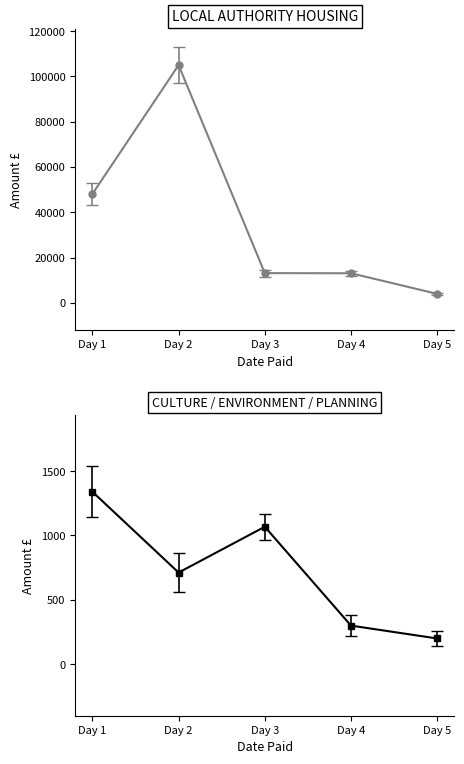

True or false: CULTURE / ENVIRONMENT / PLANNING and LOCAL AUTHORITY HOUSING cross at least once.

False